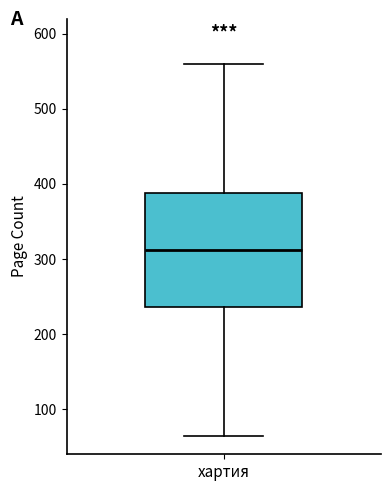

Read this box plot against the y-axis: the position of the median line, the range covered by the box, and the ends of both whiskers. The values are not printed on the chart, so give them approximately, as read against the axis.

median 310, box 240 to 390, whiskers 60 to 560